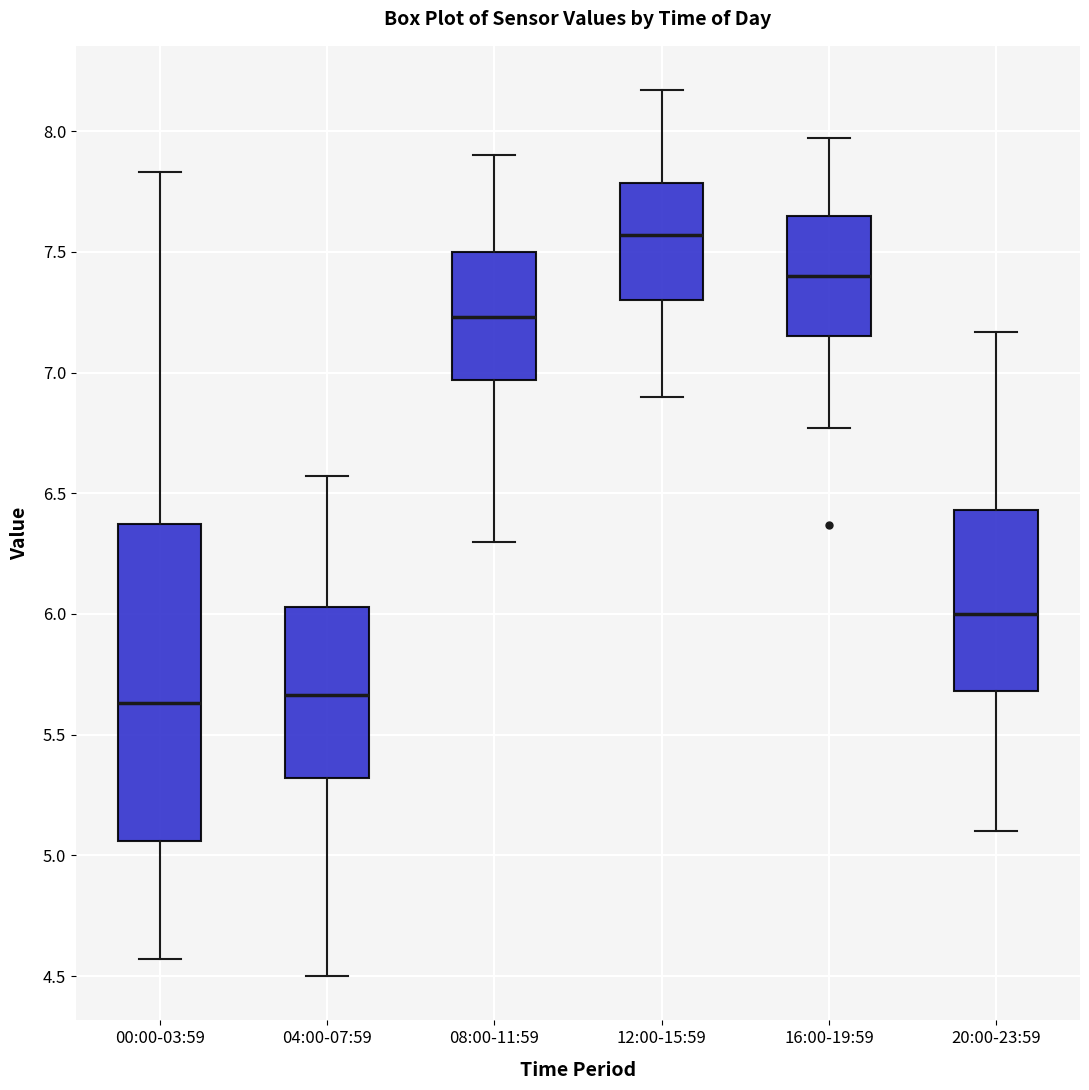

Reading left to right, transcribe this box plot: for each box, give where its median line is, the range the box spans, and where its two whiskers end, as read against the y-axis. The values are not printed on the chart, so give them approximately, as read against the axis.

00:00-03:59: median 5.65, box 5.05 to 6.35, whiskers 4.55 to 7.85
04:00-07:59: median 5.65, box 5.30 to 6.05, whiskers 4.50 to 6.55
08:00-11:59: median 7.25, box 6.95 to 7.50, whiskers 6.30 to 7.90
12:00-15:59: median 7.55, box 7.30 to 7.80, whiskers 6.90 to 8.15
16:00-19:59: median 7.40, box 7.15 to 7.65, whiskers 6.75 to 7.95
20:00-23:59: median 6.00, box 5.70 to 6.45, whiskers 5.10 to 7.15